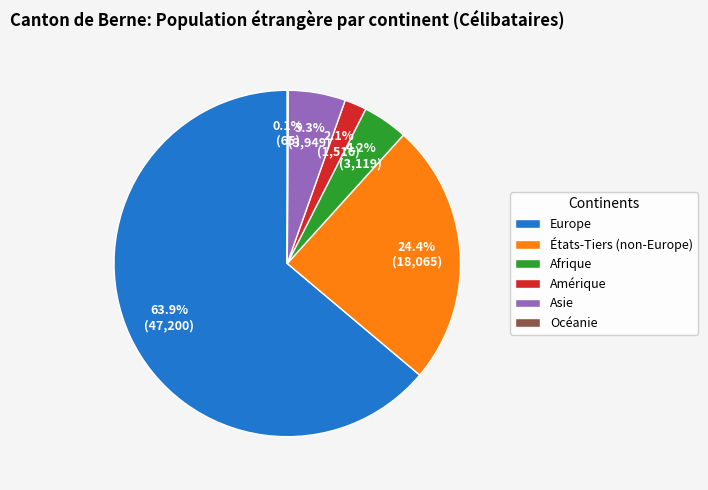

Is there a majority slice in this chart?

Yes